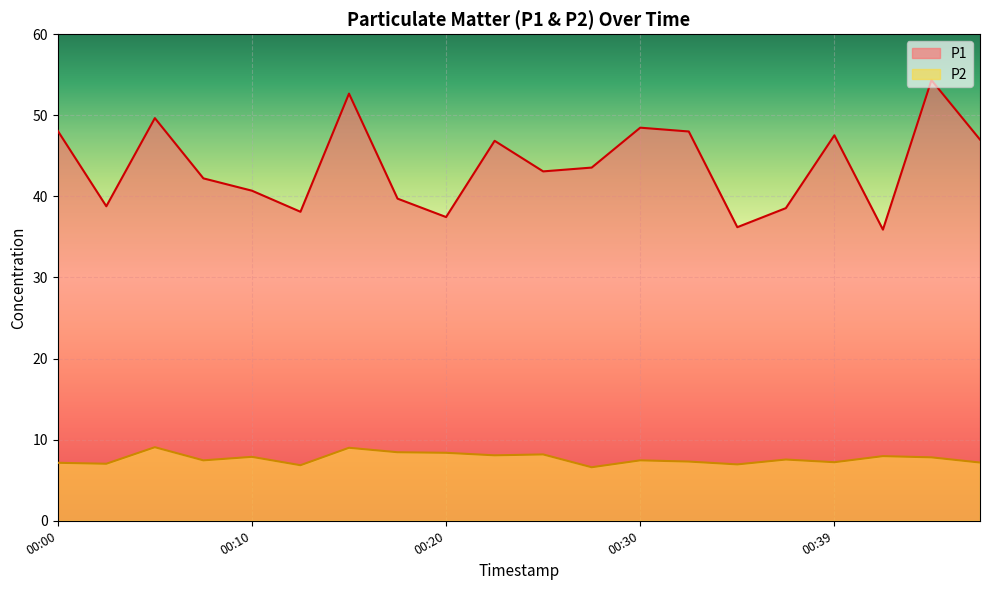

Which series changed the most between 00:32 and 00:35?

P1